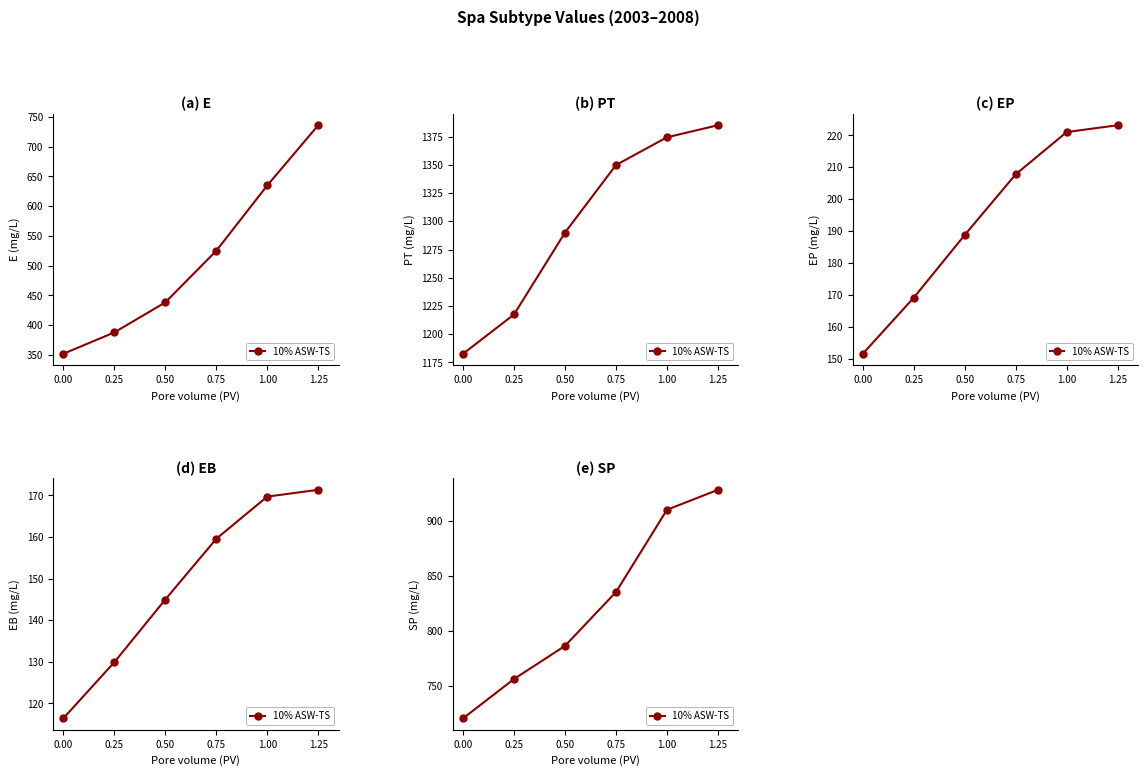

What is the ratio of the value at 0.75 to the value at 1.25?

0.9